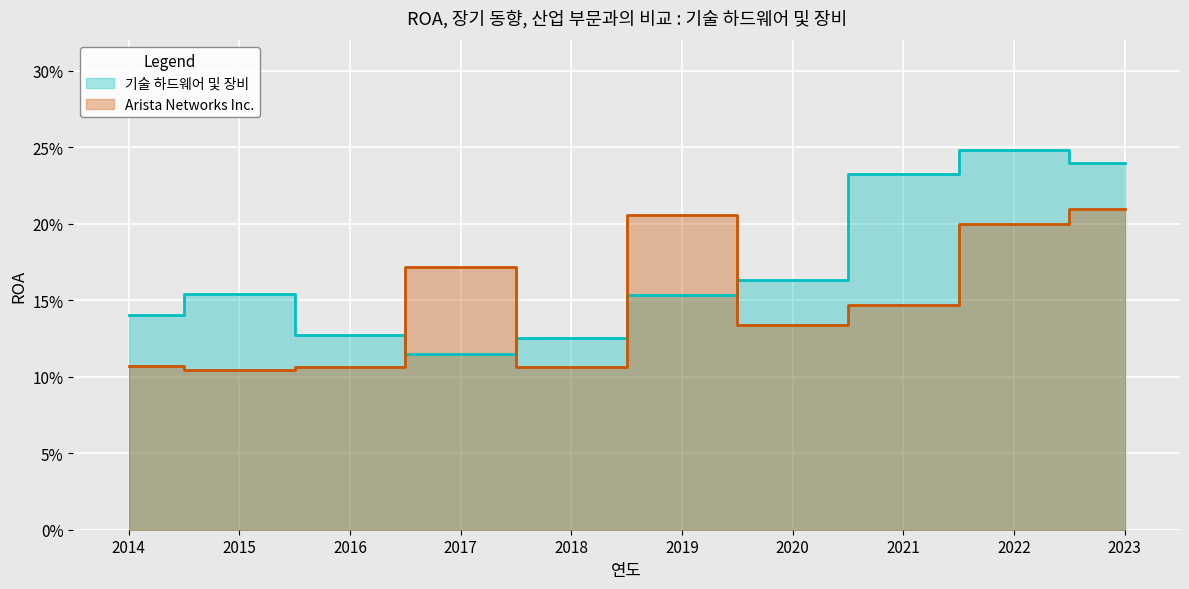

Which series has the largest total across all categories?

기술 하드웨어 및 장비